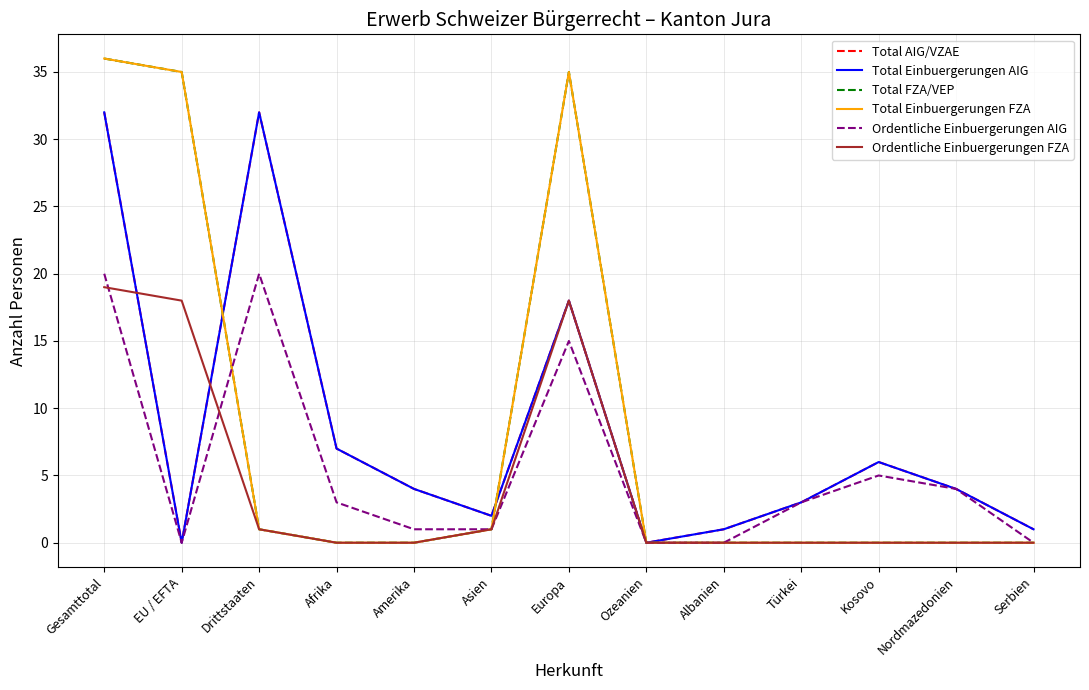

Is it true that Total AIG/VZAE equals 1 at Albanien?

True